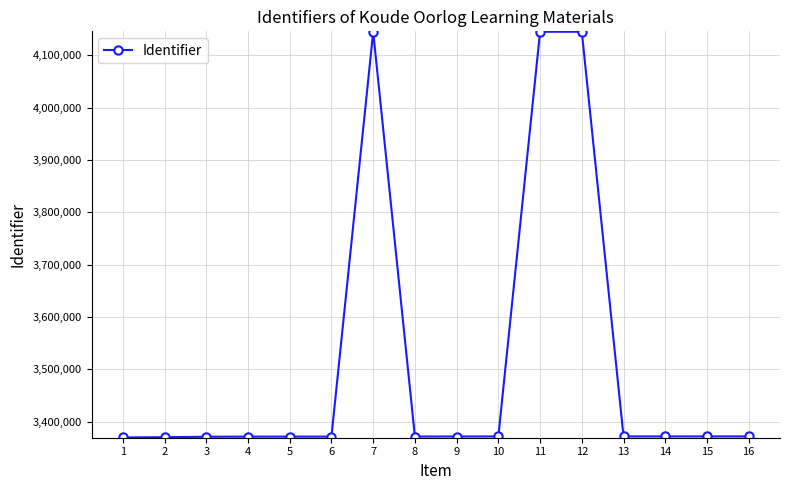

Approximately how many times larger is the value at 2 compared to 16?

1.0